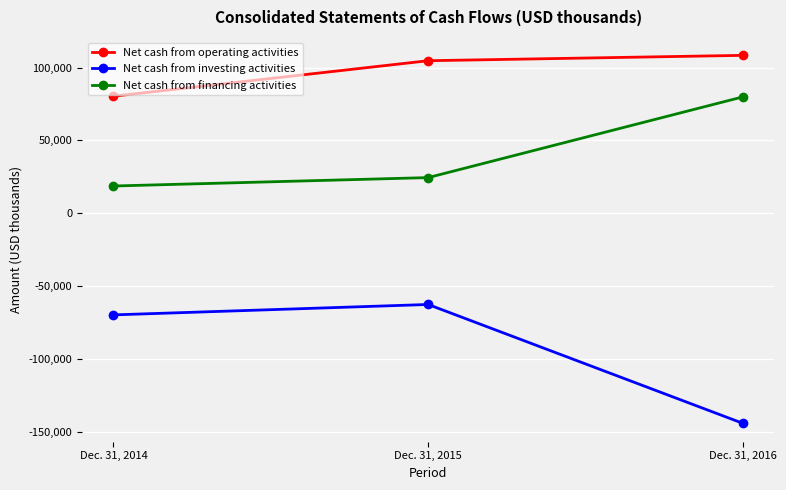

Reading left to right, what are all the values shown in this chart?

Net cash from operating activities: Dec. 31, 2014=80335	Dec. 31, 2015=104712	Dec. 31, 2016=108400
Net cash from investing activities: Dec. 31, 2014=-69874	Dec. 31, 2015=-62728	Dec. 31, 2016=-144338
Net cash from financing activities: Dec. 31, 2014=18655	Dec. 31, 2015=24426	Dec. 31, 2016=79858